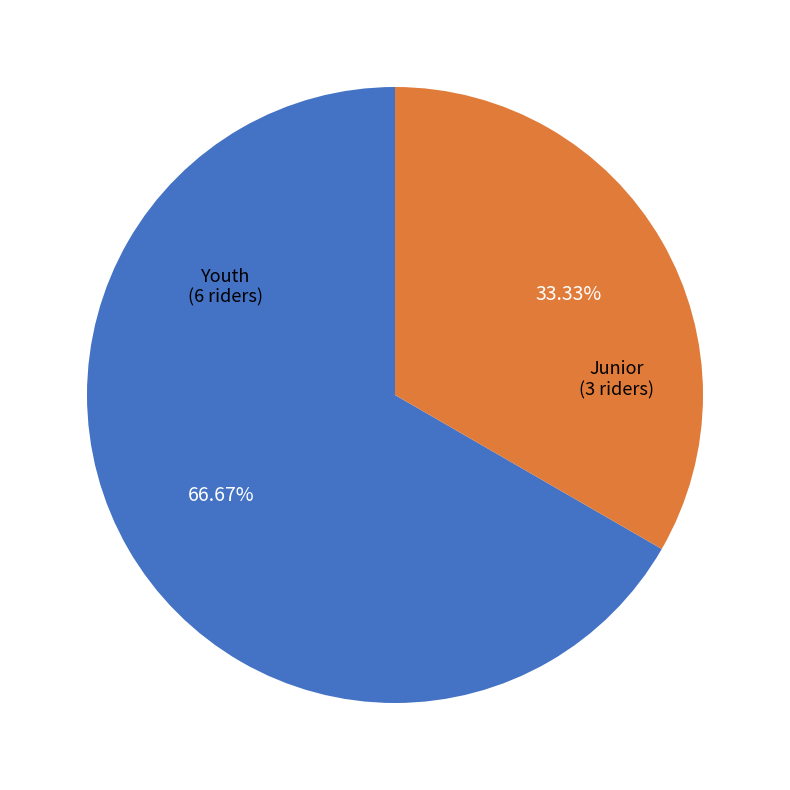

Is there a majority slice in this chart?

Yes